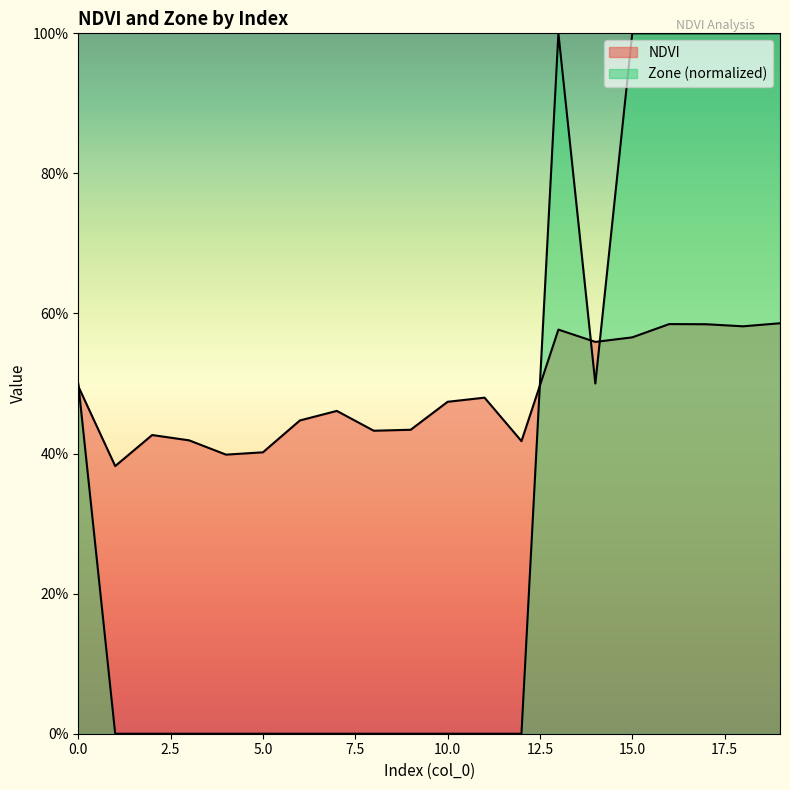

How many lines are shown in the chart?

2